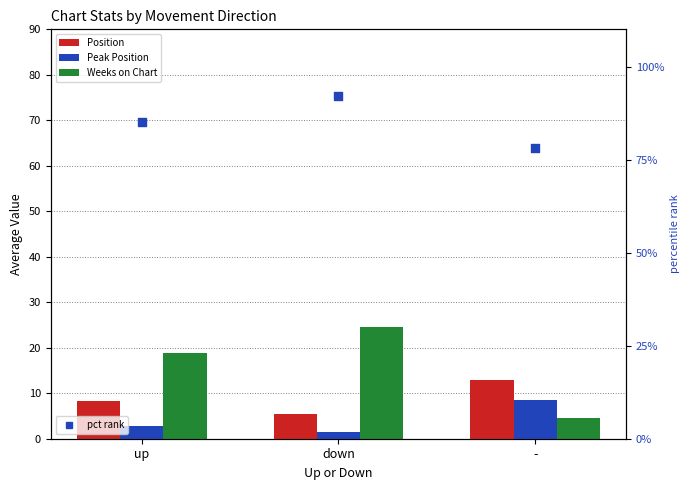

At which category is the sum across all series the highest?

down